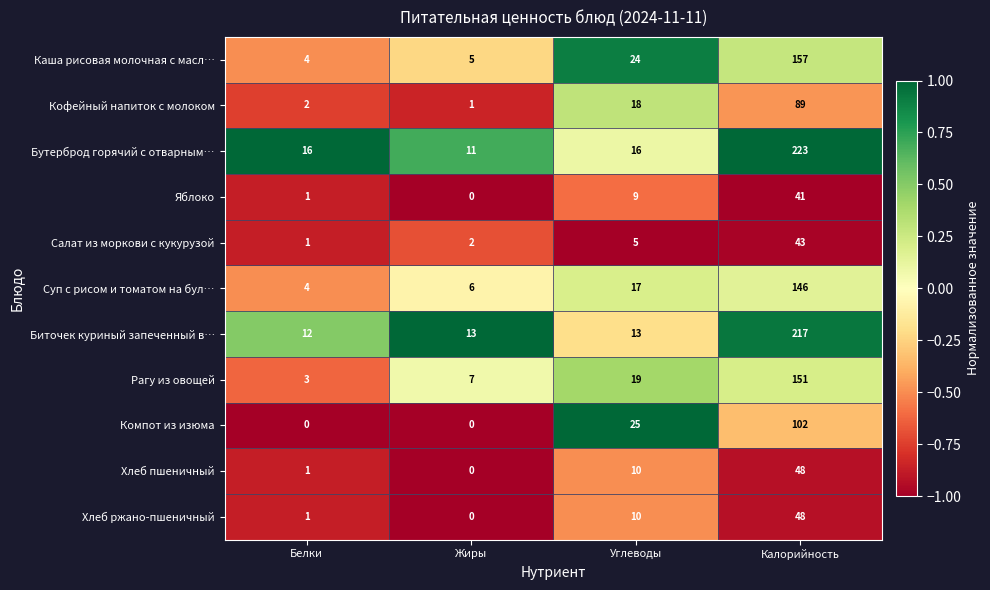

Rank the categories by Хлеб пшеничный value from lowest to highest.

Жиры, Белки, Углеводы, Калорийность